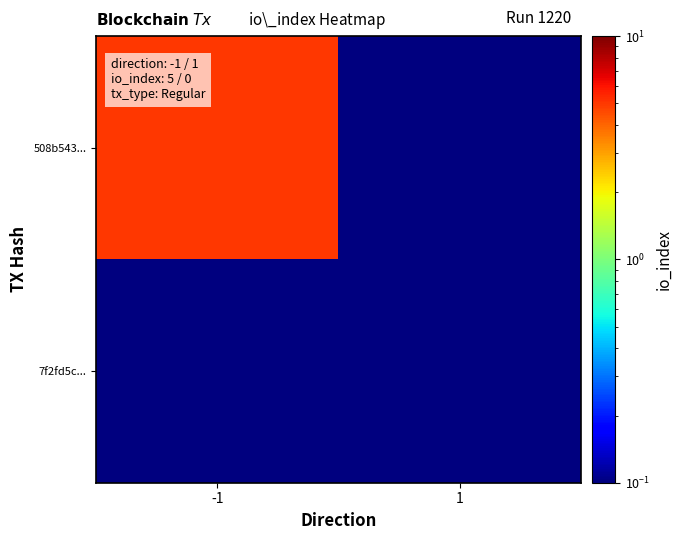

Which has a higher value, 1 or -1?

-1